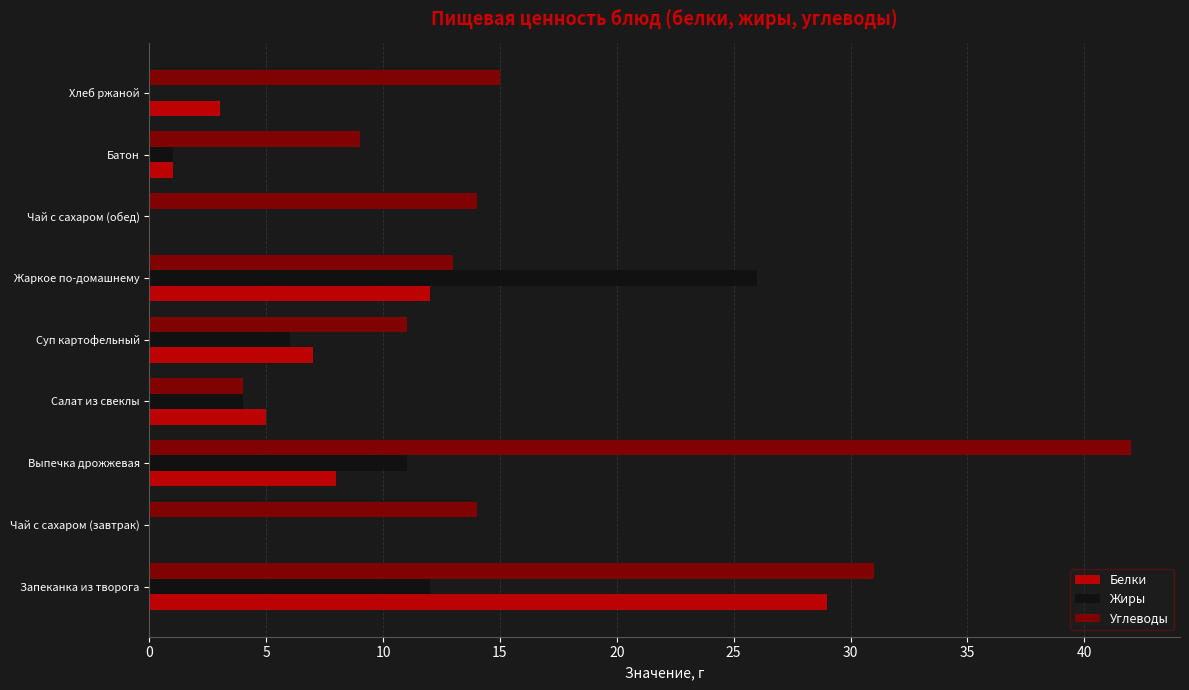

At which label is Белки closest to 14?

Жаркое по-домашнему